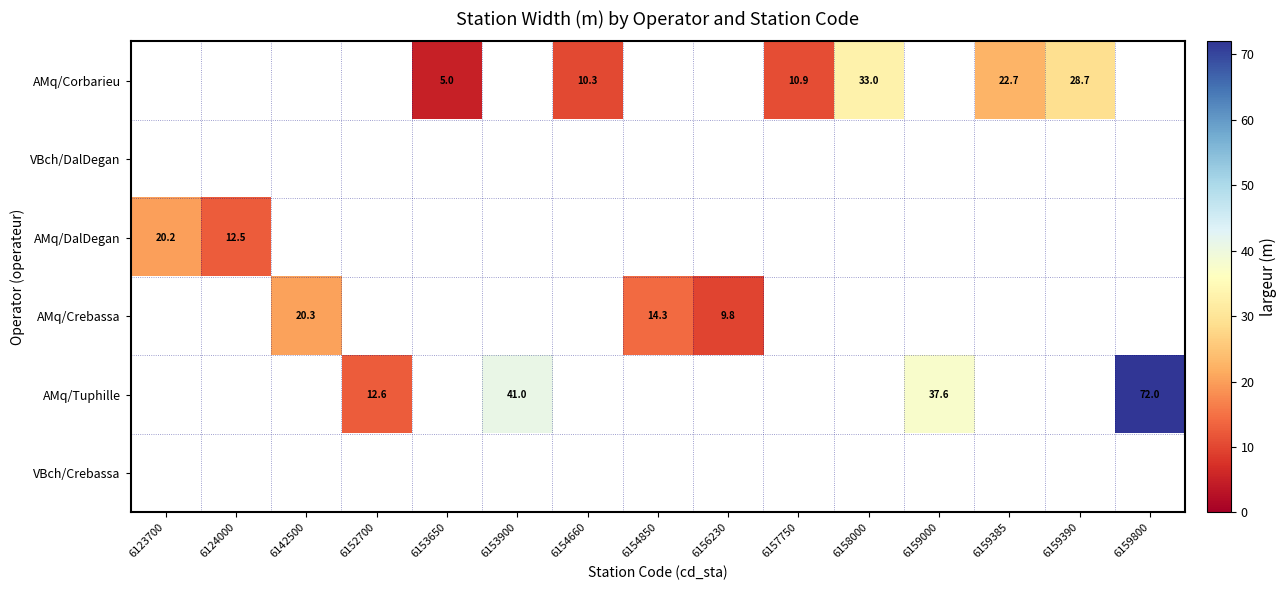

Is it true that AMq/Corbarieu equals 33.2 at 6159385?

False